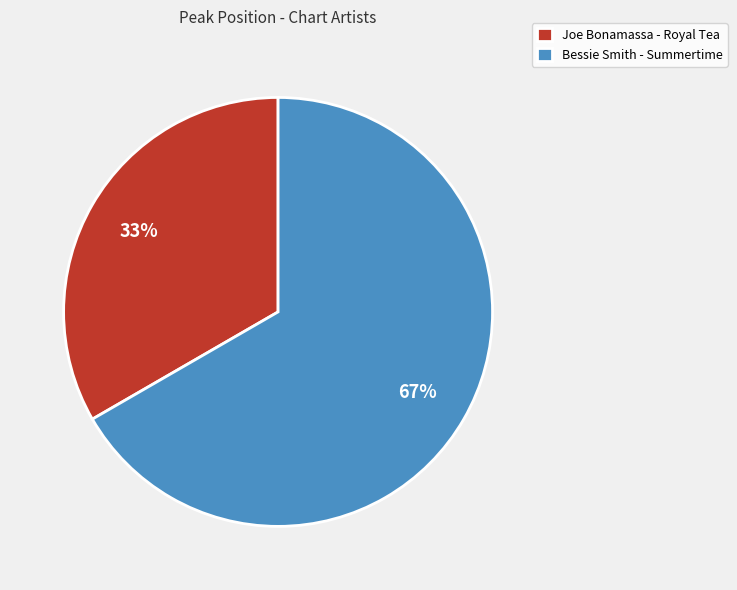

Combined, do Joe Bonamassa - Royal Tea and Bessie Smith - Summertime account for over 50%?

Yes